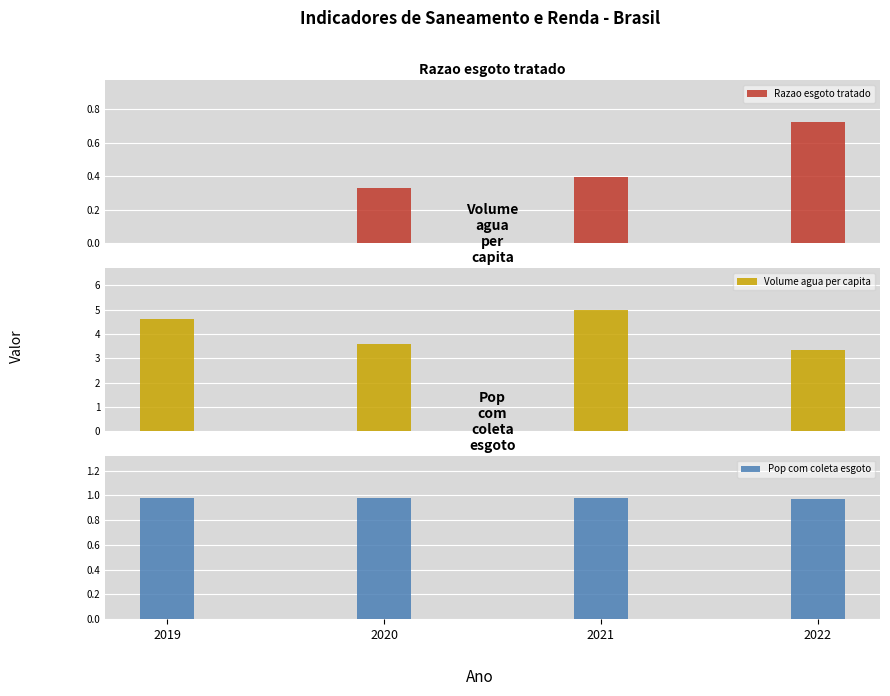

What is the difference between the maximum and minimum values in the Razao esgoto tratado series?

0.7